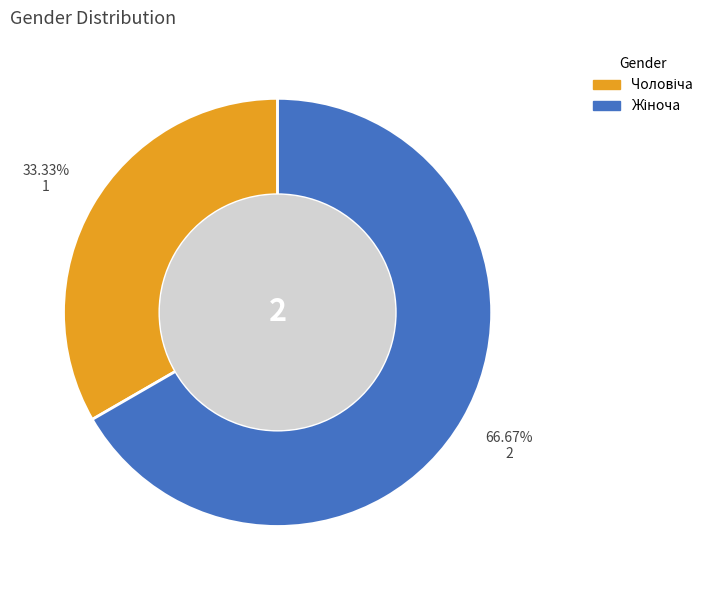

Does any single category account for the majority?

Yes